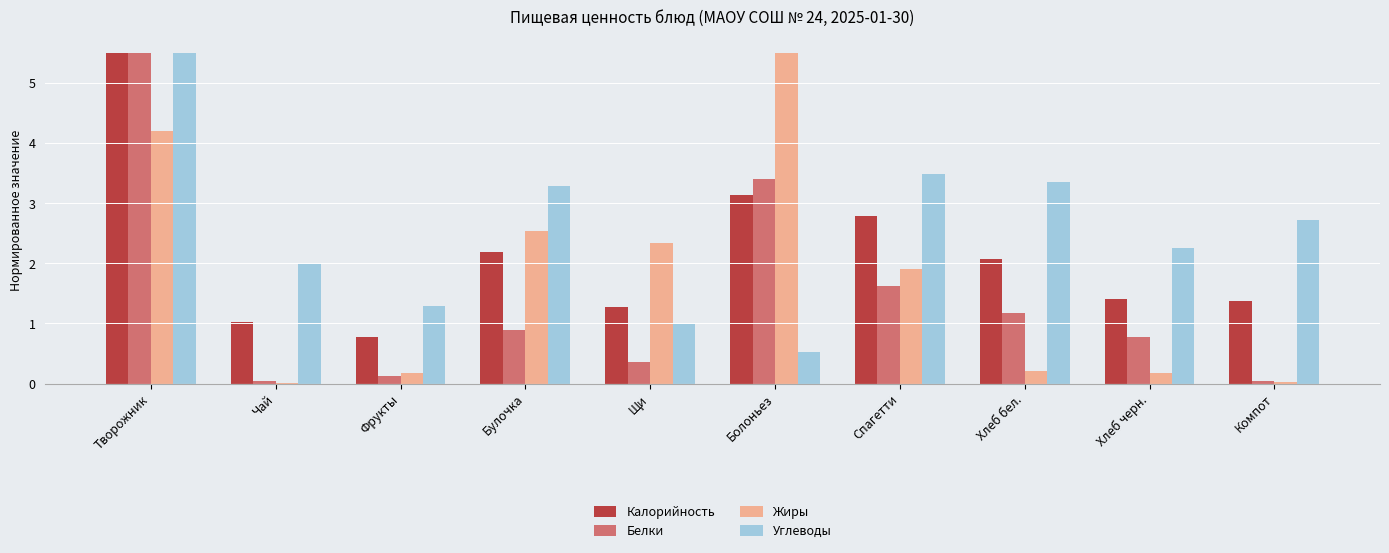

True or false: Белки has a value of 0.9 at Булочка.

True